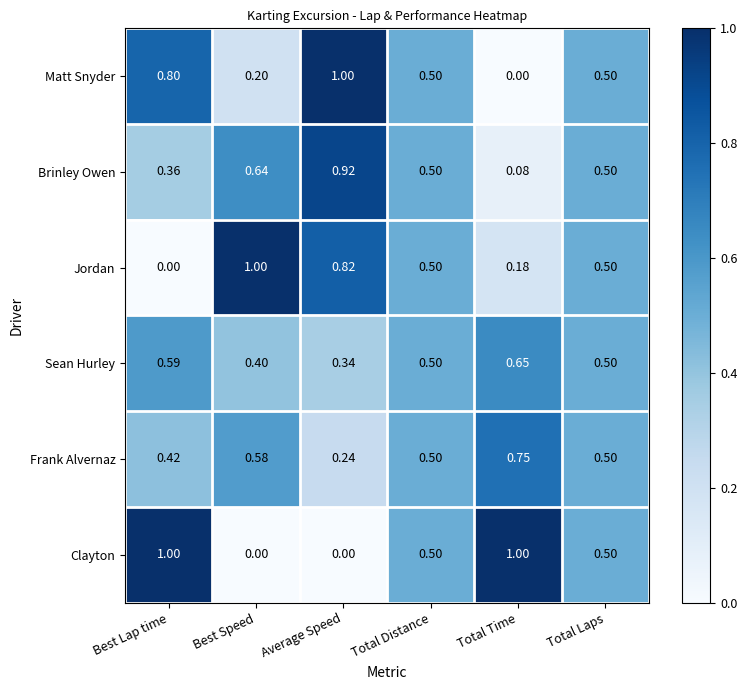

Is the value of Brinley Owen at Best Lap time greater than the value of Frank Alvernaz at Best Lap time?

No